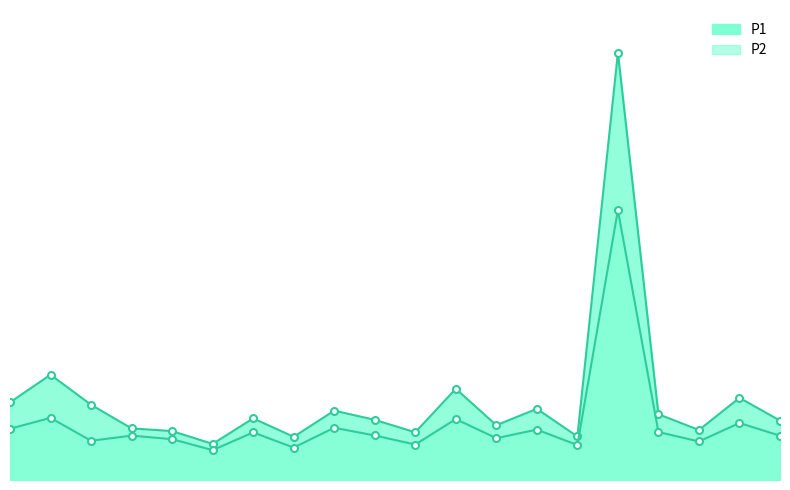

Which series has the largest total across all categories?

P1